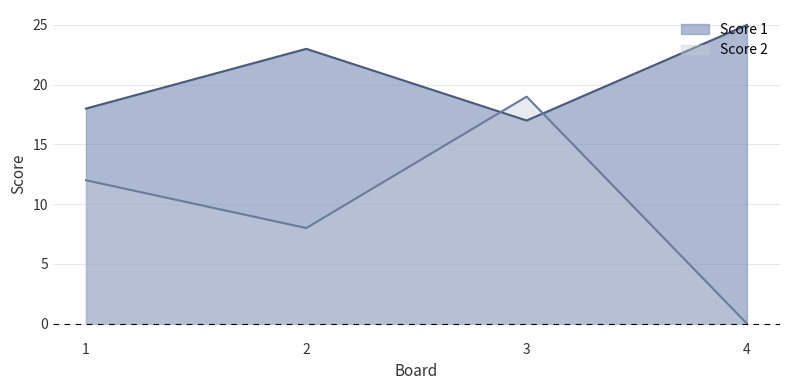

Count the Score 2 values in the range 8 to 19.

3